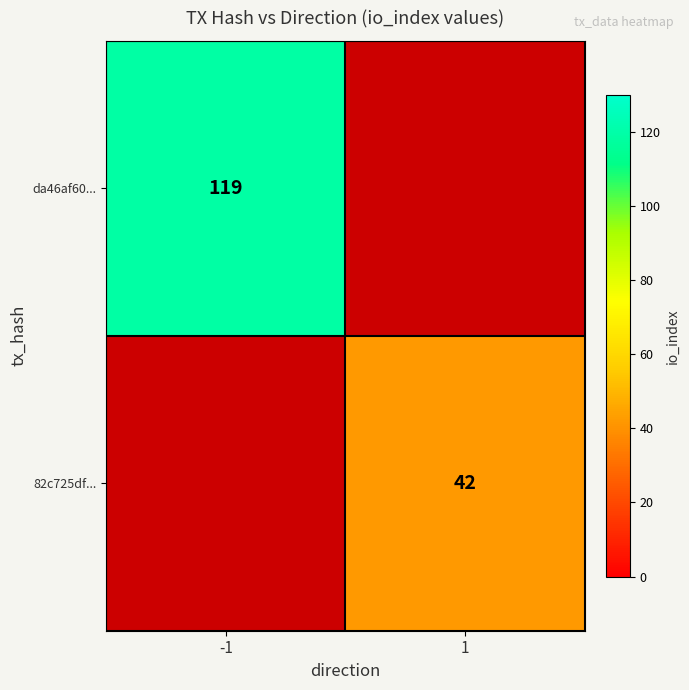

The da46af60... series shows 81 at -1. True or false?

False